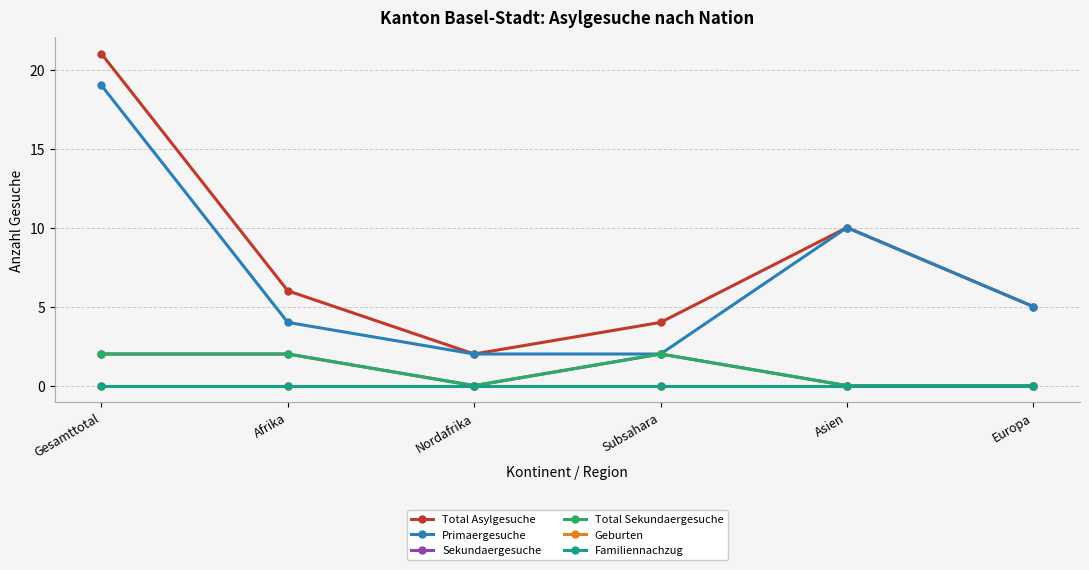

At how many categories does at least one series exceed 16?

1